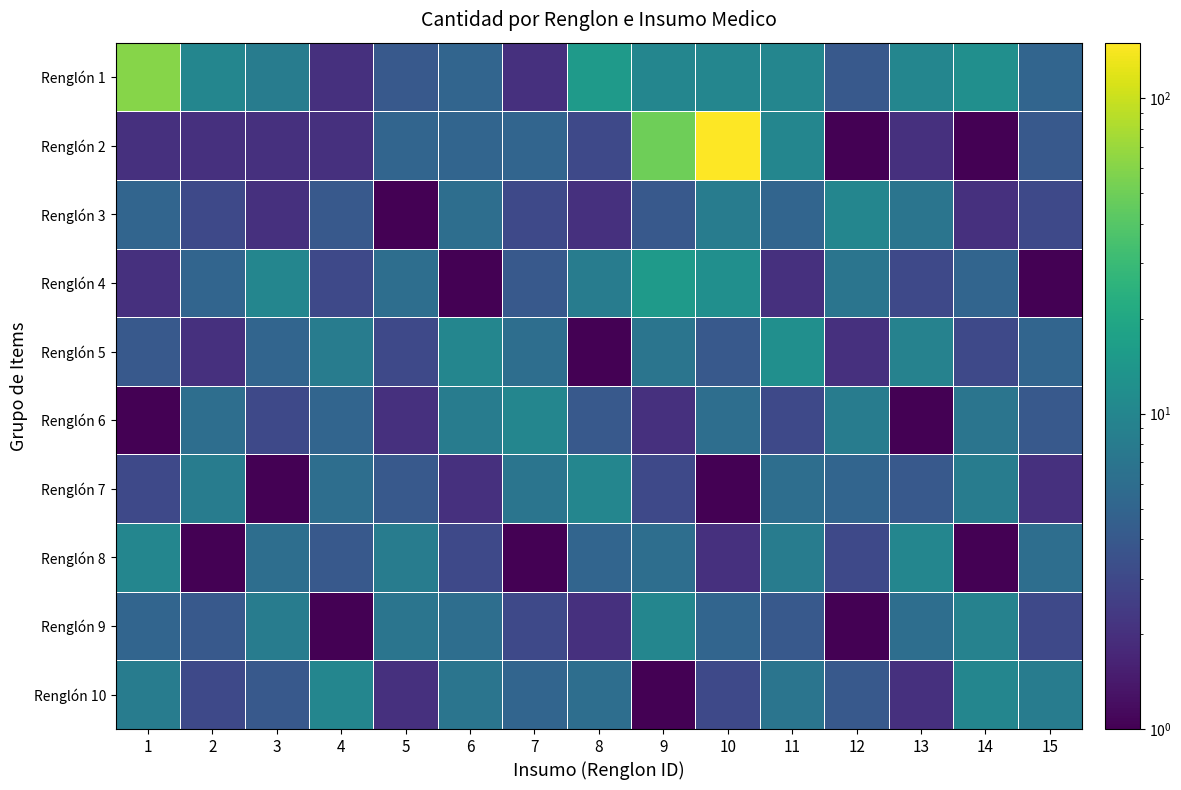

At how many categories does at least one series exceed 68?

1